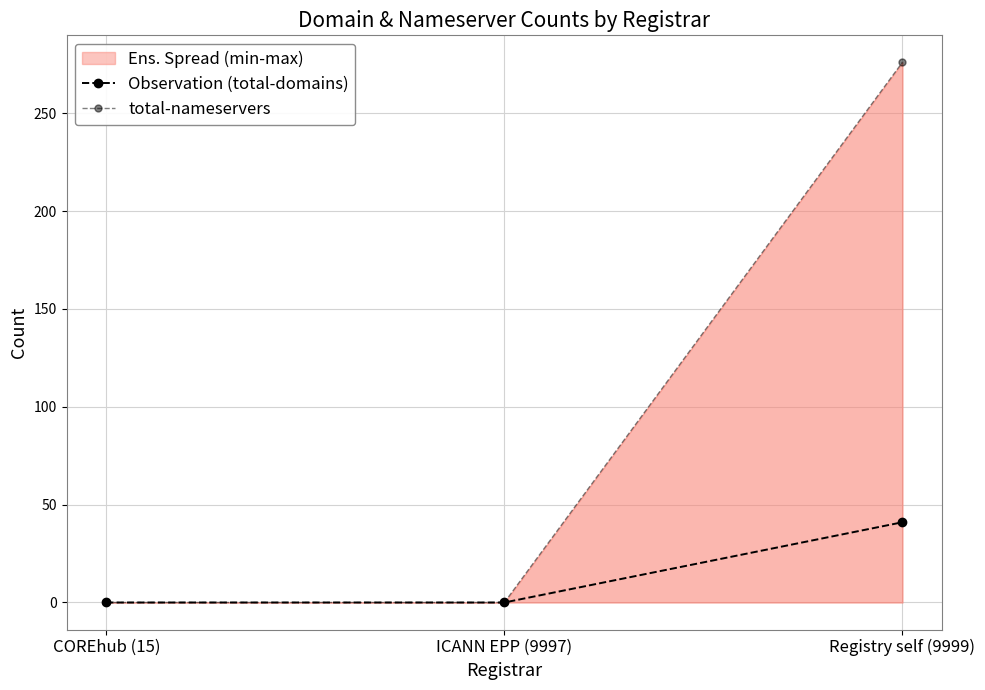

Is it true that total-nameservers equals 0 at ICANN EPP (9997)?

True